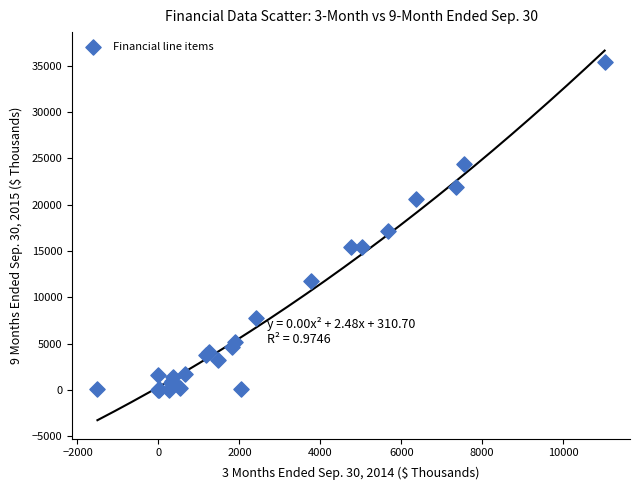

What Y value in the scatter plot is closest to 17669?

17128